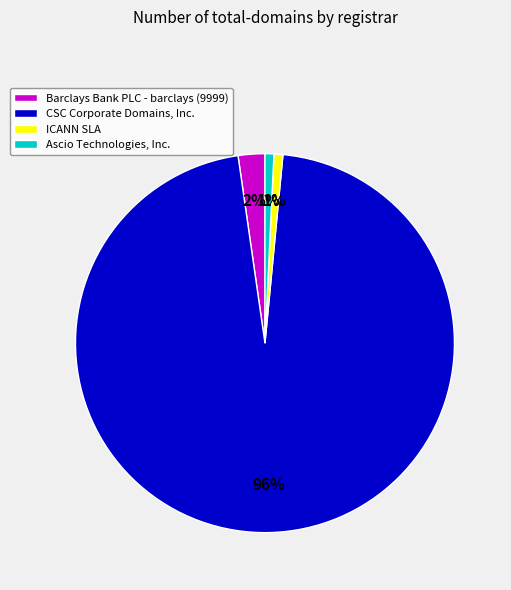

To the nearest percent, what portion does Barclays Bank PLC - barclays (9999) represent?

2%